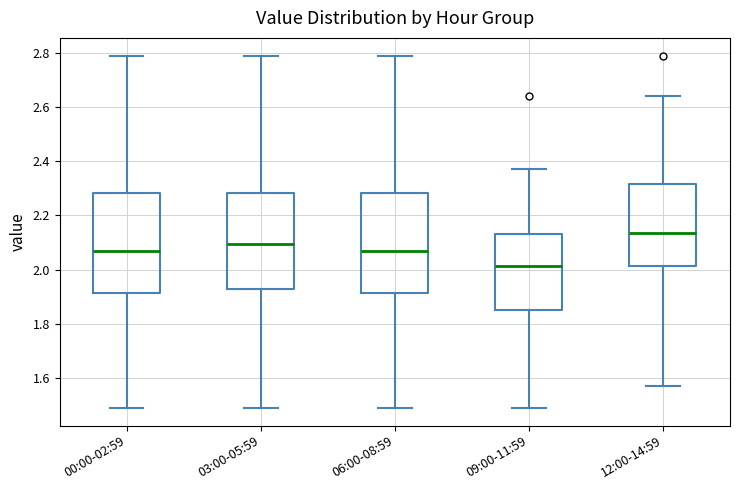

Where does the upper whisker of the box for 09:00-11:59 end on the y-axis? The values are not printed on the chart, so give them approximately, as read against the axis.

2.38